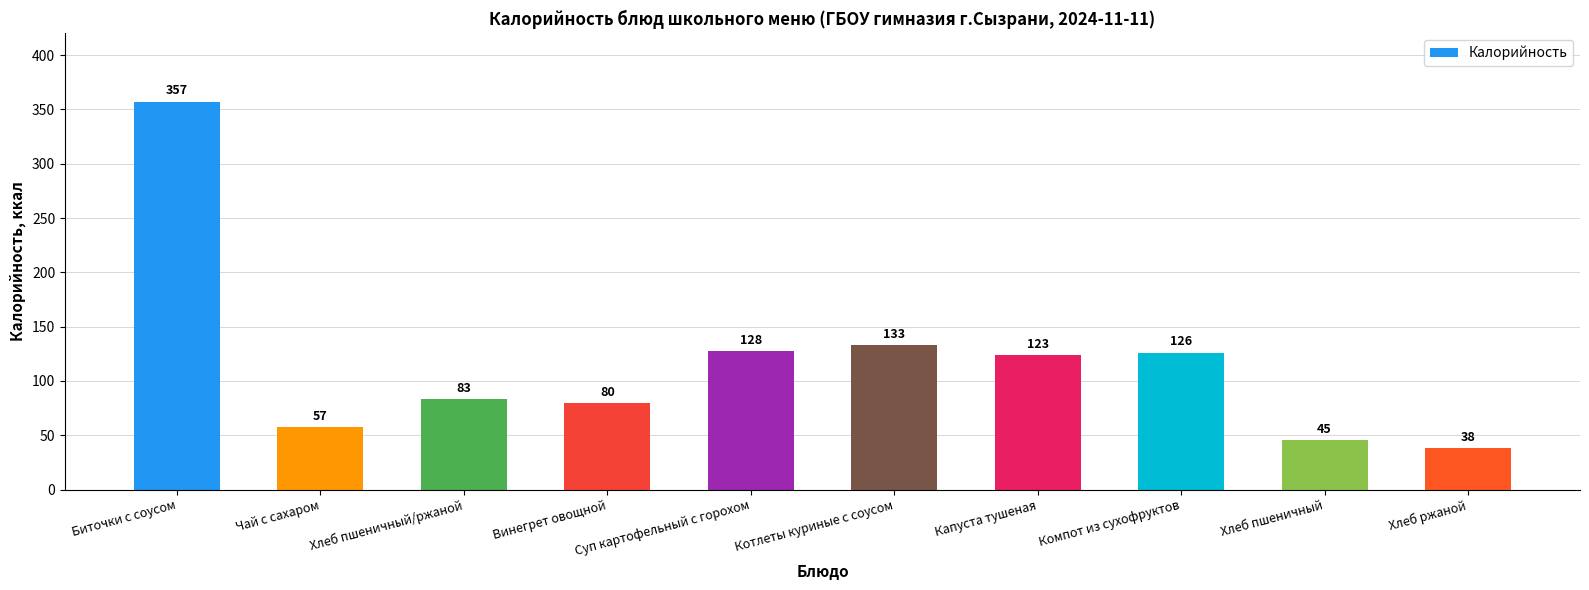

What is the difference between the values at Винегрет овощной and Хлеб пшеничный/ржаной?

3.5